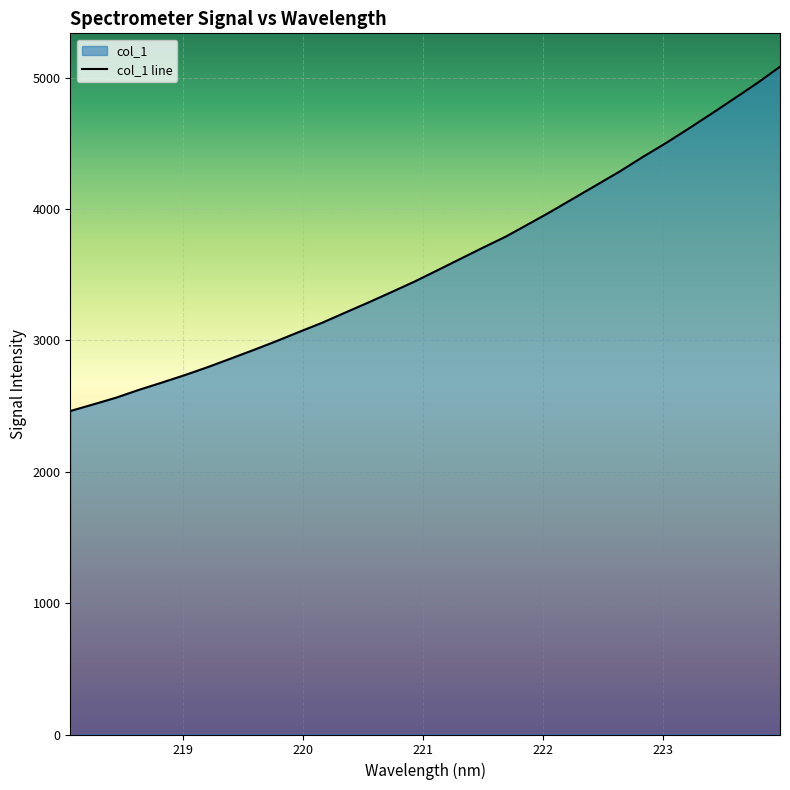

True or false: there are more than 1 points higher than both neighbors.

False